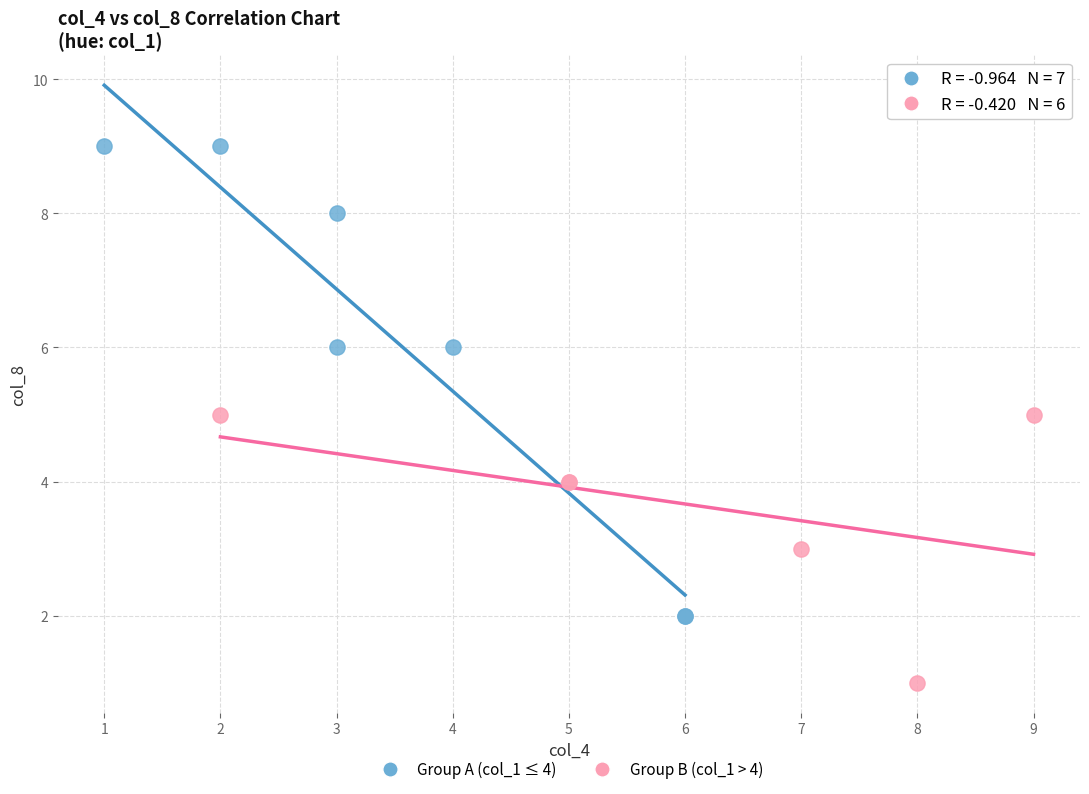

Which series contains the lowest Y value?

Group B (col_1 > 4)